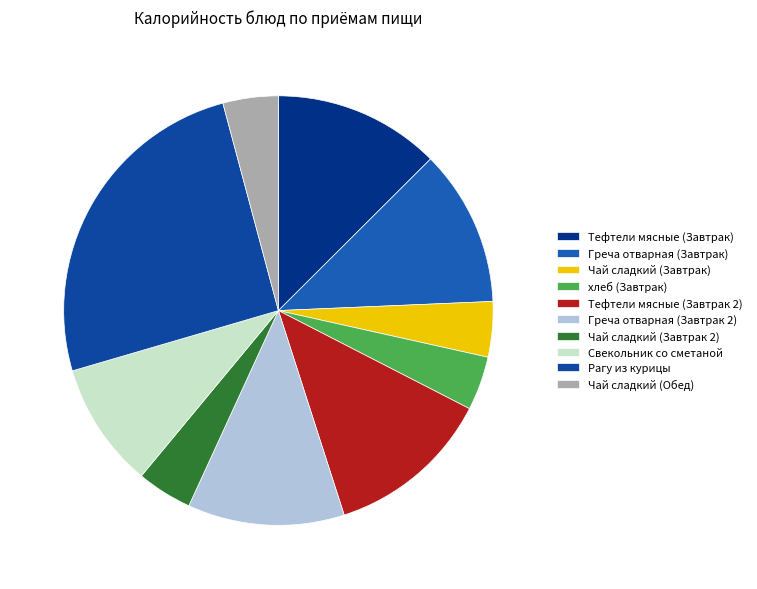

What percentage do хлеб (Завтрак) and Греча отварная (Завтрак) together represent?

15.9%